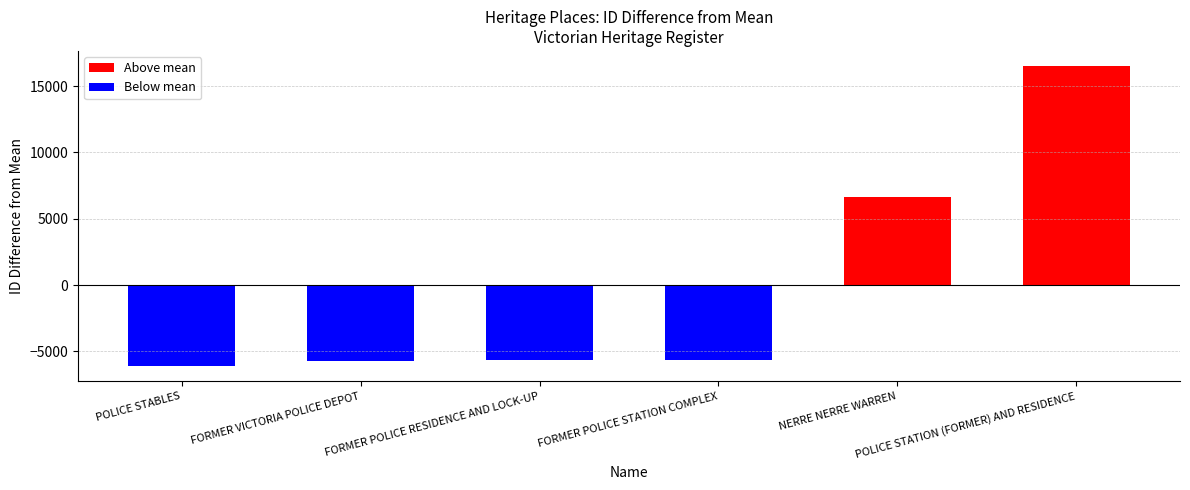

Rank the categories by value from highest to lowest.

POLICE STATION (FORMER) AND RESIDENCE, NERRE NERRE WARREN, FORMER POLICE STATION COMPLEX, FORMER POLICE RESIDENCE AND LOCK-UP, FORMER VICTORIA POLICE DEPOT, POLICE STABLES